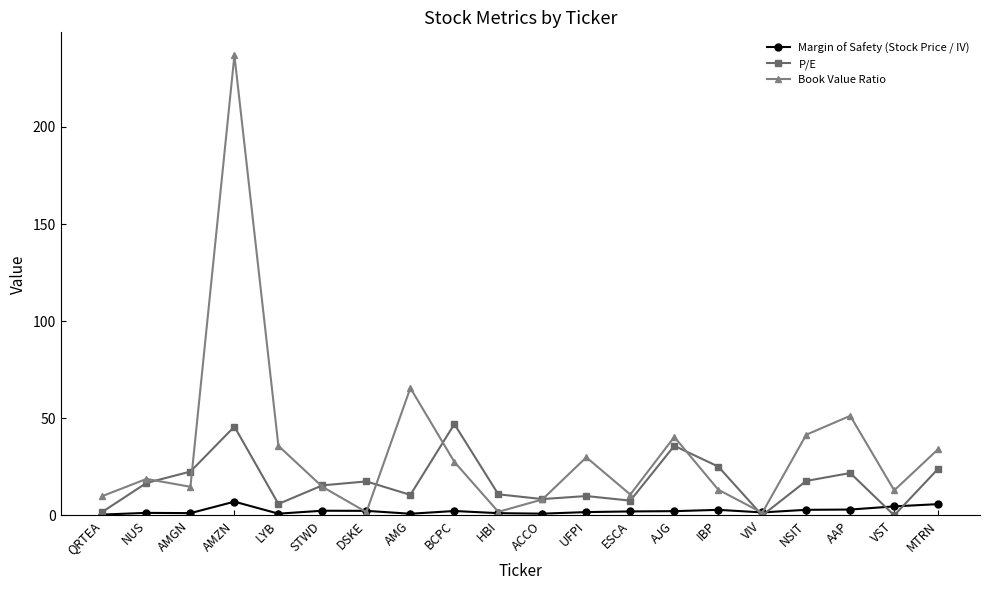

What position from the right is AMZN?

17